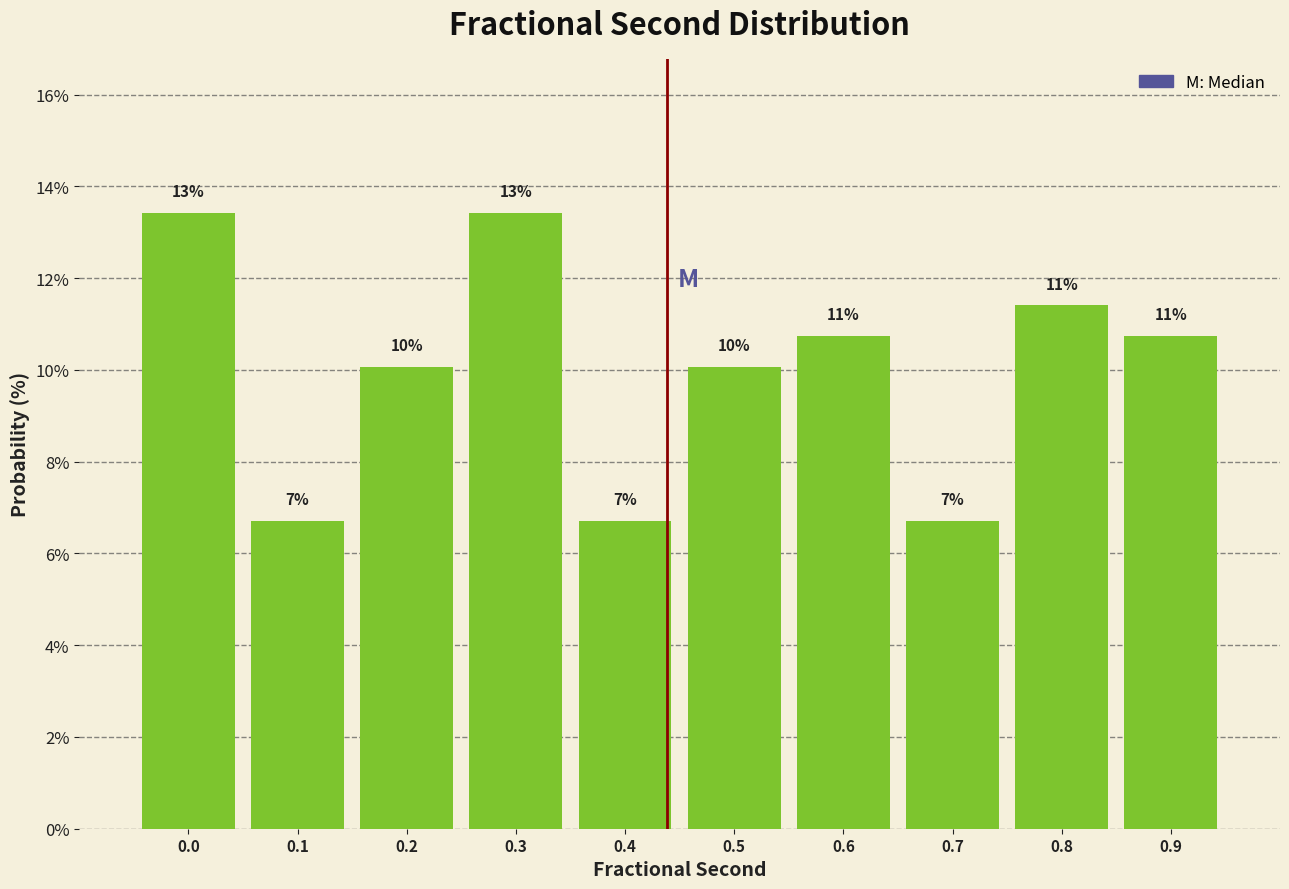

How many bars are there in total?

10